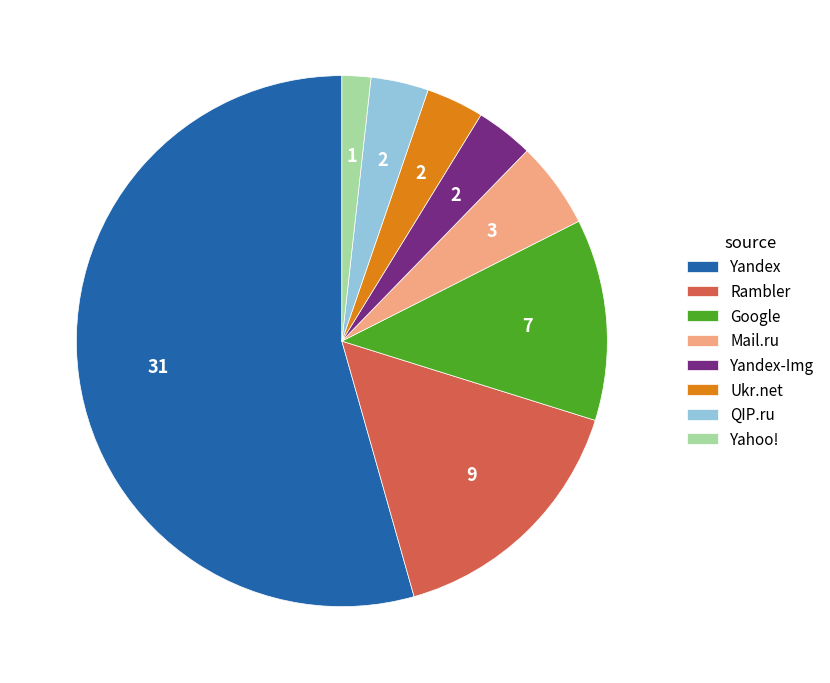

Which slice represents more than half of the pie?

Yandex